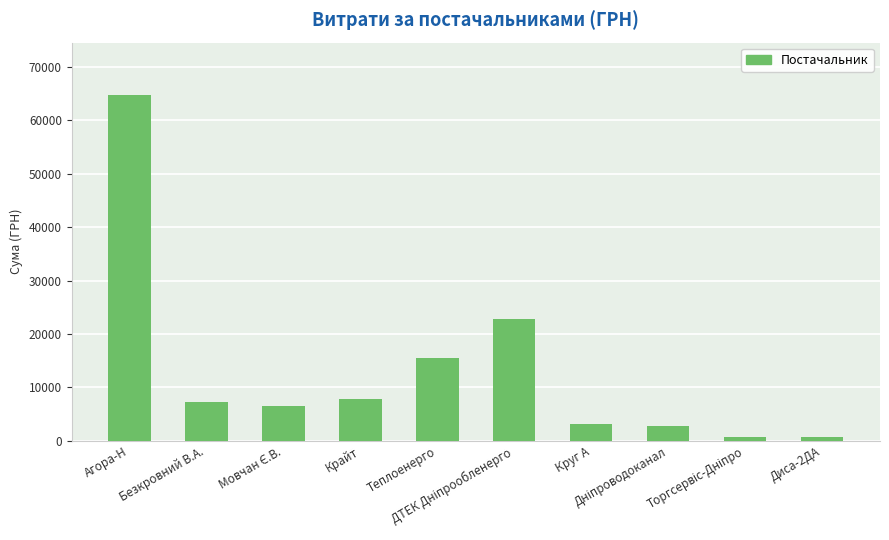

What is the average value?

13201.3